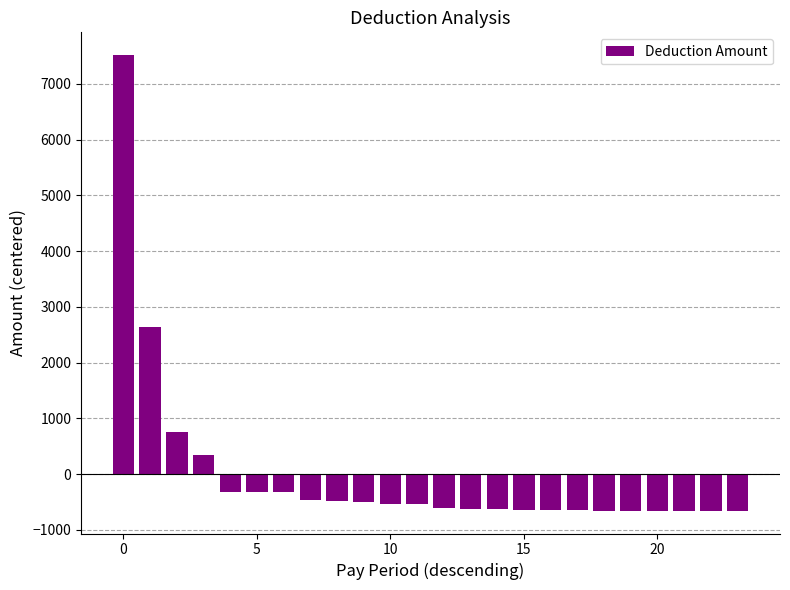

What is the difference between the maximum and minimum values?

8174.9